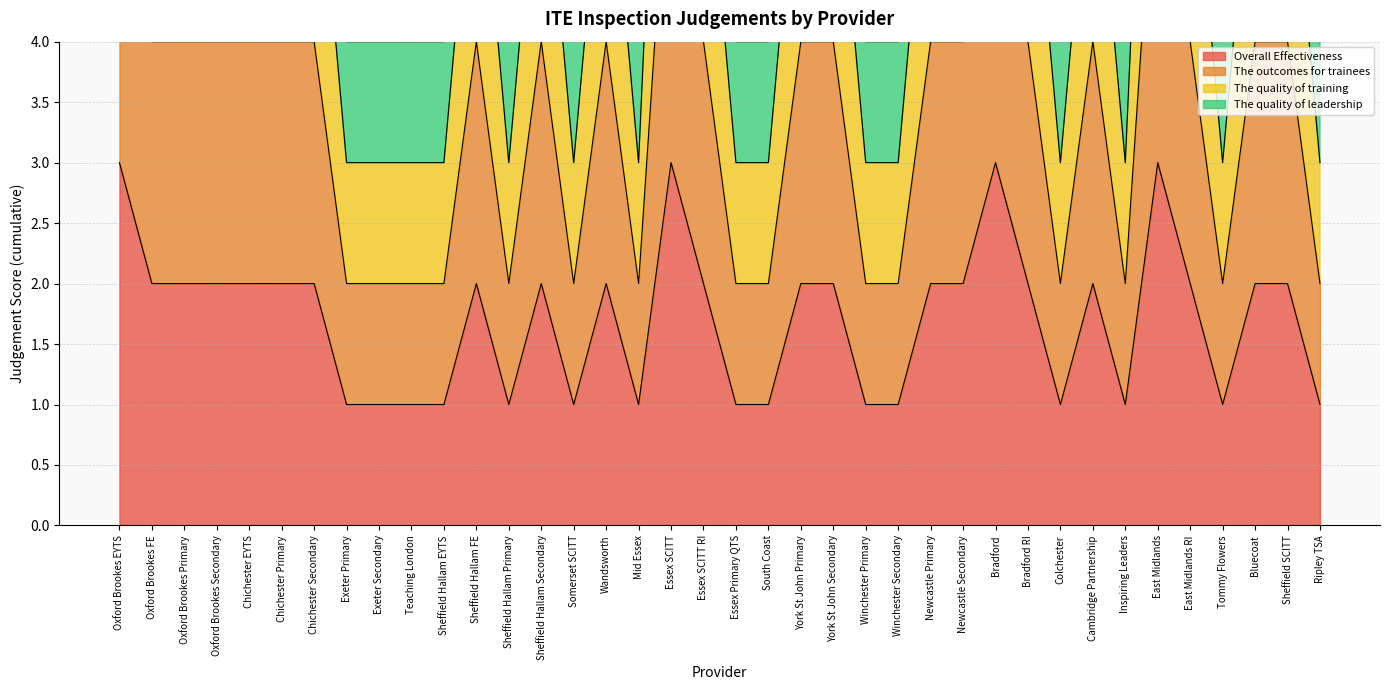

What is the maximum value shown in the chart?

9